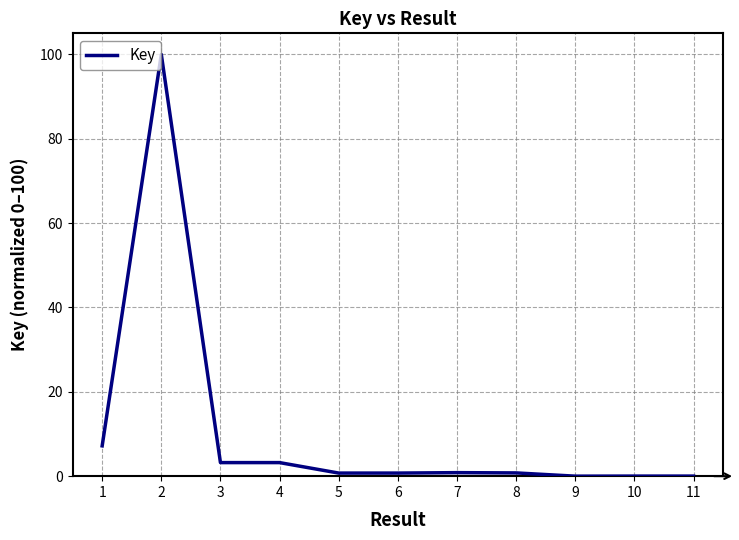

What is the greatest value displayed?

100.0